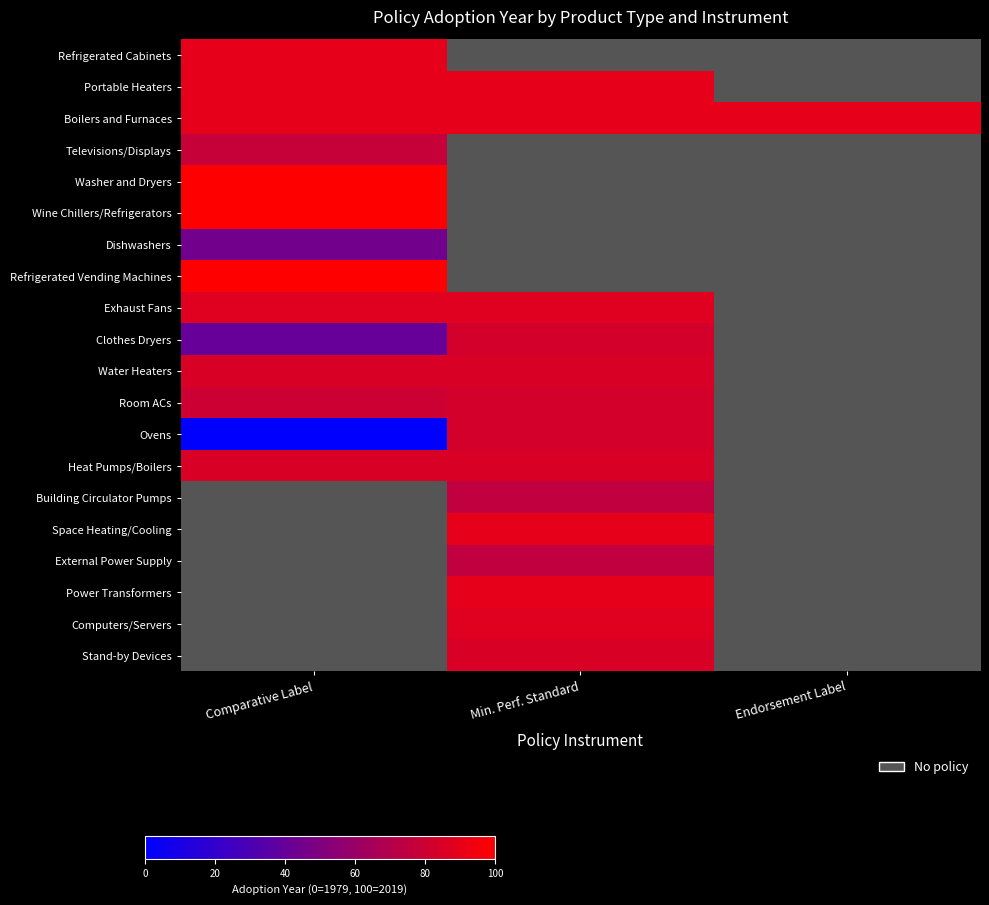

List the series in order of their peak value, highest first.

Washer and Dryers, Wine Chillers/Refrigerators, Refrigerated Vending Machines, Refrigerated Cabinets, Portable Heaters, Boilers and Furnaces, Exhaust Fans, Water Heaters, Heat Pumps/Boilers, Clothes Dryers, Televisions/Displays, Dishwashers, Building Circulator Pumps, Space Heating/Cooling, External Power Supply, Power Transformers, Computers/Servers, Stand-by Devices, Room ACs, Ovens